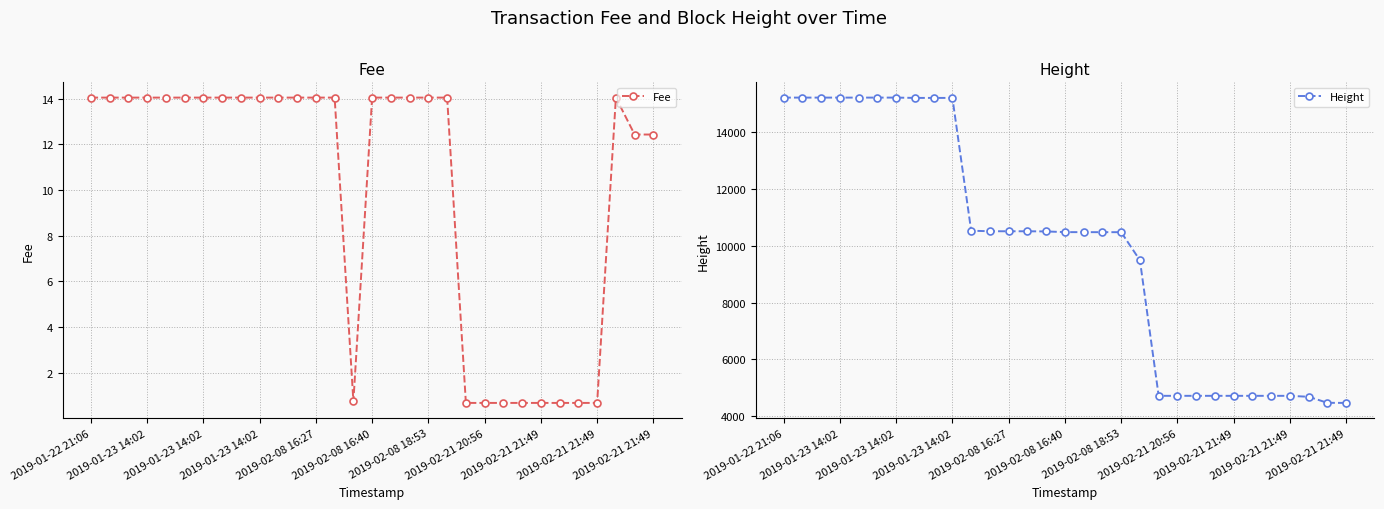

What is the approximate value of Height at 2019-02-08 18:53?

10482